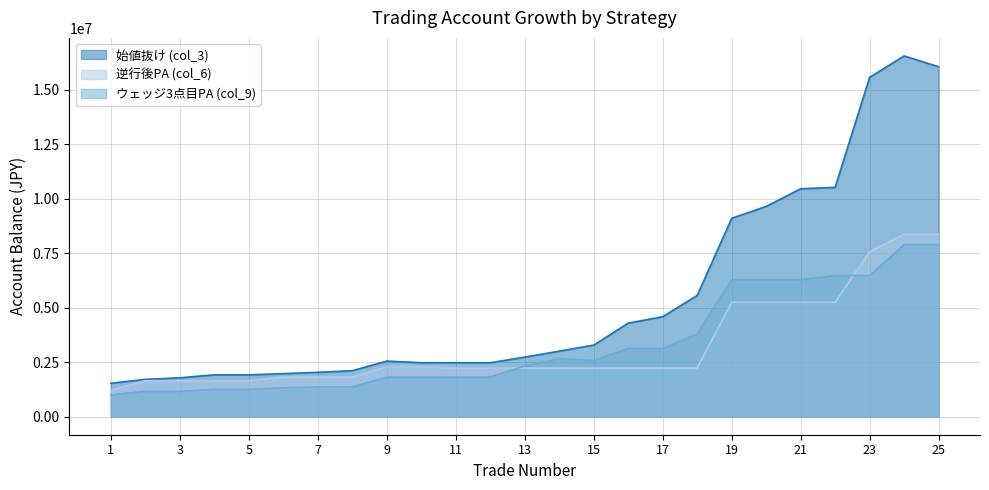

Which series has the largest range (max minus min)?

始値抜け (col_3)